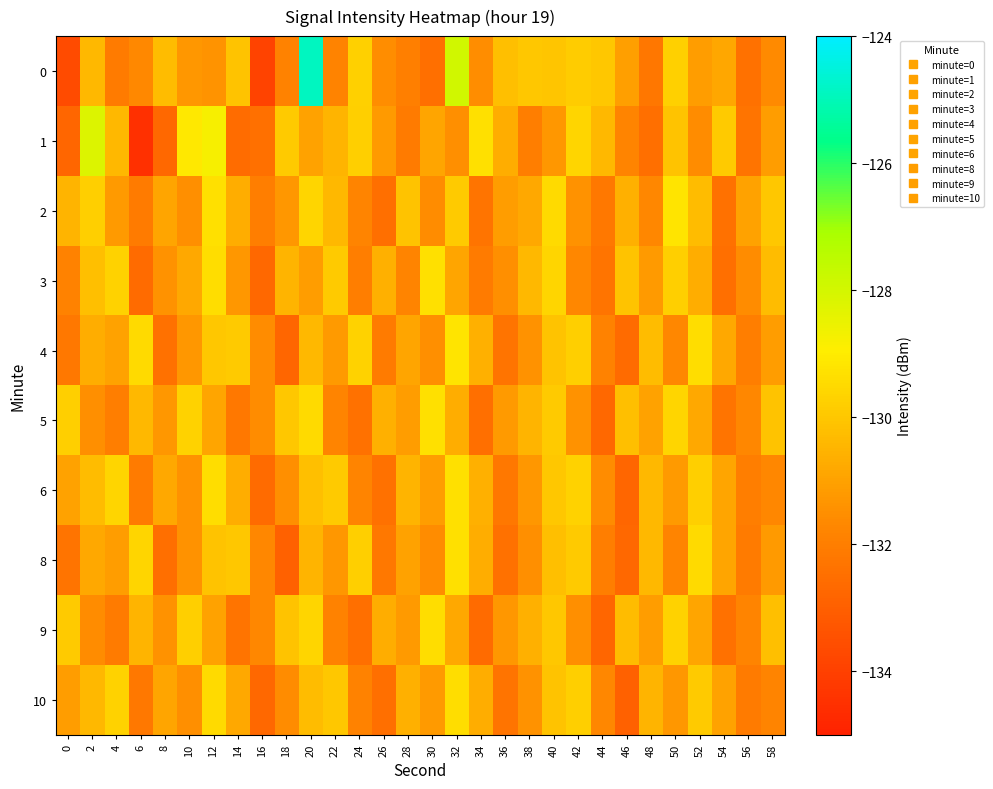

Reading left to right, transcribe all the data shown in this chart.

0: 0=-133.6	2=-130.4	4=-132.1	6=-131.7	8=-130.3	10=-131.3	12=-131.4	14=-130.1	16=-133.9	18=-131.9	20=-124.9	22=-131.8	24=-129.7	26=-131.5	28=-132.0	30=-132.5	32=-127.9	34=-131.5	36=-130.2	38=-130.0	40=-130.1	42=-129.9	44=-130.0	46=-131.1	48=-132.2	50=-129.8	52=-131.1	54=-130.8	56=-132.4	58=-131.6
1: 0=-132.8	2=-128.2	4=-130.4	6=-134.5	8=-132.7	10=-129.1	12=-128.8	14=-132.6	16=-132.5	18=-129.9	20=-131.0	22=-130.5	24=-129.8	26=-131.2	28=-132.1	30=-130.9	32=-131.5	34=-129.3	36=-130.7	38=-132.0	40=-131.3	42=-129.6	44=-130.4	46=-131.8	48=-132.5	50=-130.1	52=-131.6	54=-129.9	56=-132.3	58=-131.1
2: 0=-130.5	2=-129.8	4=-131.2	6=-132.1	8=-130.9	10=-131.5	12=-129.3	14=-130.7	16=-132.0	18=-131.3	20=-129.6	22=-130.4	24=-131.8	26=-132.5	28=-130.1	30=-131.6	32=-129.9	34=-132.3	36=-131.1	38=-130.8	40=-129.5	42=-131.4	44=-132.2	46=-130.6	48=-131.7	50=-129.2	52=-130.3	54=-132.4	56=-131.0	58=-130.0
3: 0=-131.9	2=-130.2	4=-129.7	6=-132.6	8=-131.4	10=-130.8	12=-129.4	14=-131.3	16=-132.7	18=-130.5	20=-131.1	22=-129.9	24=-132.0	26=-130.6	28=-131.8	30=-129.3	32=-130.9	34=-132.1	36=-131.5	38=-130.4	40=-129.6	42=-131.7	44=-132.3	46=-130.1	48=-131.2	50=-129.8	52=-130.7	54=-132.5	56=-131.6	58=-130.3
4: 0=-132.2	2=-130.7	4=-131.0	6=-129.5	8=-132.4	10=-131.3	12=-130.0	14=-129.9	16=-131.6	18=-132.8	20=-130.4	22=-131.2	24=-129.7	26=-132.1	28=-130.9	30=-131.5	32=-129.2	34=-130.6	36=-132.3	38=-131.4	40=-130.1	42=-129.8	44=-131.9	46=-132.6	48=-130.3	50=-131.7	52=-129.4	54=-130.8	56=-132.0	58=-131.1
5: 0=-129.8	2=-131.5	4=-132.0	6=-130.4	8=-131.3	10=-129.7	12=-130.9	14=-132.2	16=-131.6	18=-130.0	20=-129.5	22=-131.8	24=-132.4	26=-130.6	28=-131.1	30=-129.3	32=-130.7	34=-132.5	36=-131.2	38=-130.5	40=-129.9	42=-131.4	44=-132.7	46=-130.2	48=-131.0	50=-129.6	52=-130.8	54=-132.3	56=-131.7	58=-130.1
6: 0=-131.0	2=-130.3	4=-129.6	6=-132.1	8=-130.8	10=-131.4	12=-129.4	14=-130.7	16=-132.6	18=-131.5	20=-130.2	22=-129.9	24=-131.8	26=-132.4	28=-130.5	30=-131.1	32=-129.3	34=-130.6	36=-132.2	38=-131.3	40=-130.0	42=-129.7	44=-131.6	46=-132.8	48=-130.4	50=-131.2	52=-129.8	54=-130.9	56=-132.0	58=-131.7
8: 0=-132.3	2=-130.8	4=-131.1	6=-129.6	8=-132.5	10=-131.4	12=-130.1	14=-130.0	16=-131.7	18=-132.9	20=-130.5	22=-131.3	24=-129.8	26=-132.2	28=-131.0	30=-131.6	32=-129.3	34=-130.7	36=-132.4	38=-131.5	40=-130.2	42=-129.9	44=-132.0	46=-132.7	48=-130.4	50=-131.8	52=-129.5	54=-130.9	56=-132.1	58=-131.2
9: 0=-129.9	2=-131.6	4=-132.1	6=-130.5	8=-131.4	10=-129.8	12=-131.0	14=-132.3	16=-131.7	18=-130.1	20=-129.6	22=-131.9	24=-132.5	26=-130.7	28=-131.2	30=-129.4	32=-130.8	34=-132.6	36=-131.3	38=-130.6	40=-130.0	42=-131.5	44=-132.8	46=-130.3	48=-131.1	50=-129.7	52=-130.9	54=-132.4	56=-131.8	58=-130.2
10: 0=-131.1	2=-130.4	4=-129.7	6=-132.2	8=-130.9	10=-131.5	12=-129.5	14=-130.8	16=-132.7	18=-131.6	20=-130.3	22=-130.0	24=-131.9	26=-132.5	28=-130.6	30=-131.2	32=-129.4	34=-130.7	36=-132.3	38=-131.4	40=-130.1	42=-129.8	44=-131.7	46=-132.9	48=-130.5	50=-131.3	52=-129.9	54=-131.0	56=-132.1	58=-131.8